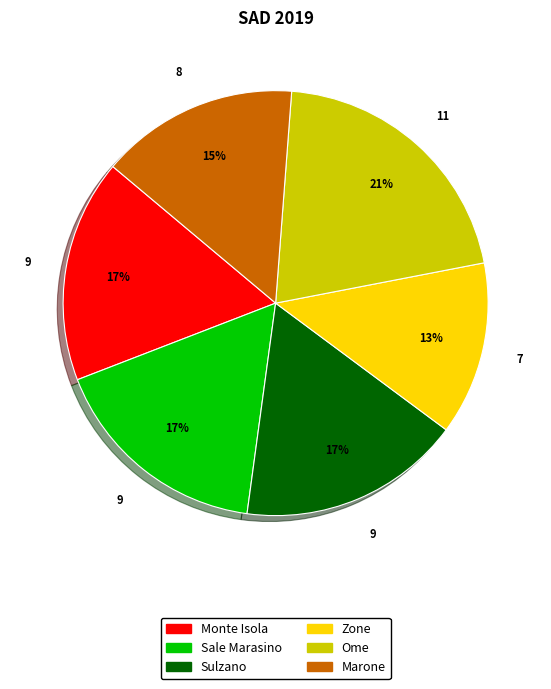

Between Zone and Monte Isola, which is larger?

Monte Isola